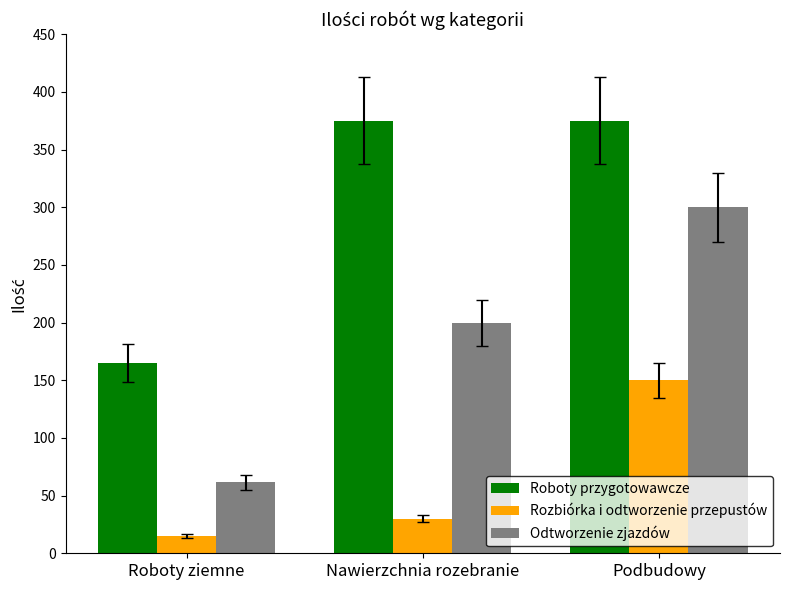

Where is Odtworzenie zjazdów nearest to the value 180?

Nawierzchnia rozebranie